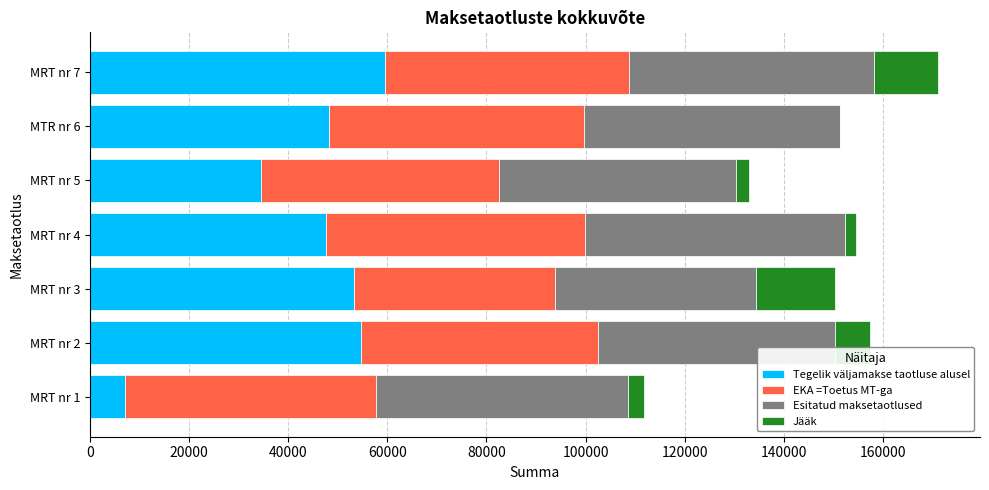

How many series are shown in this chart?

4